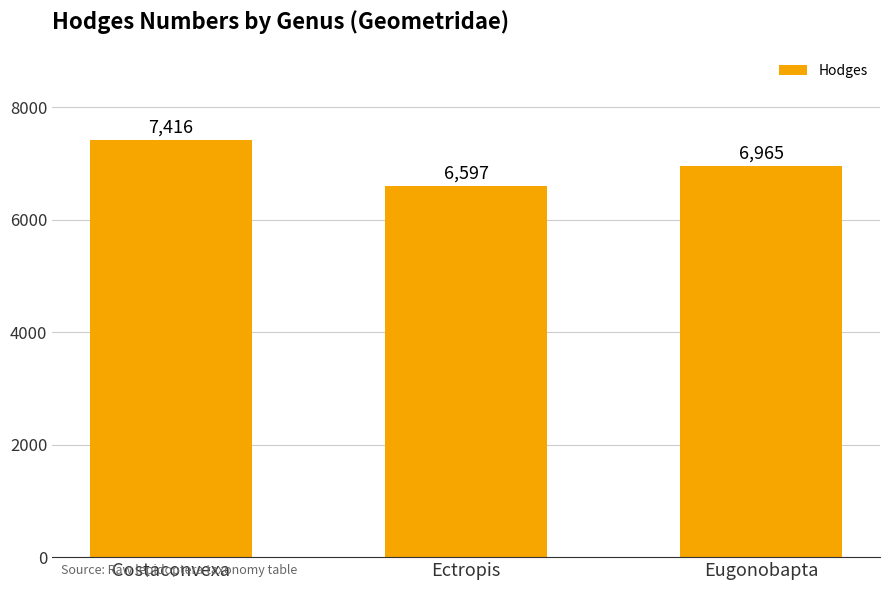

What is the sum of all values?

20978